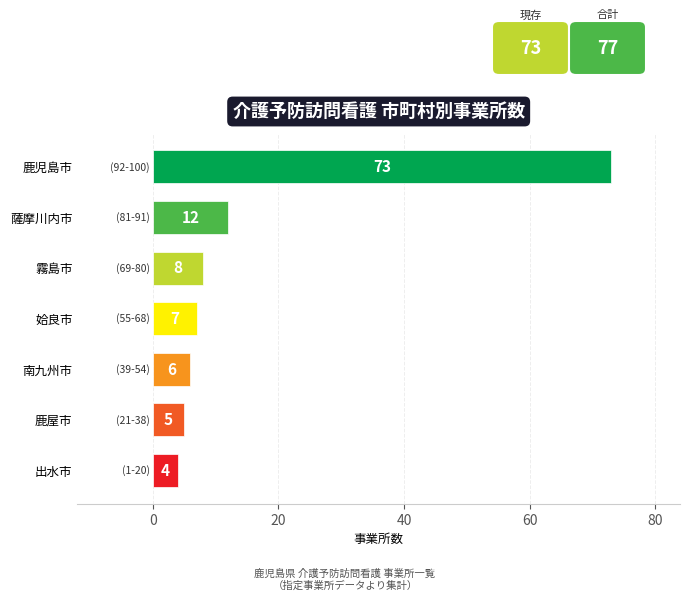

Are the bars grouped side by side (vs. stacked)?

No